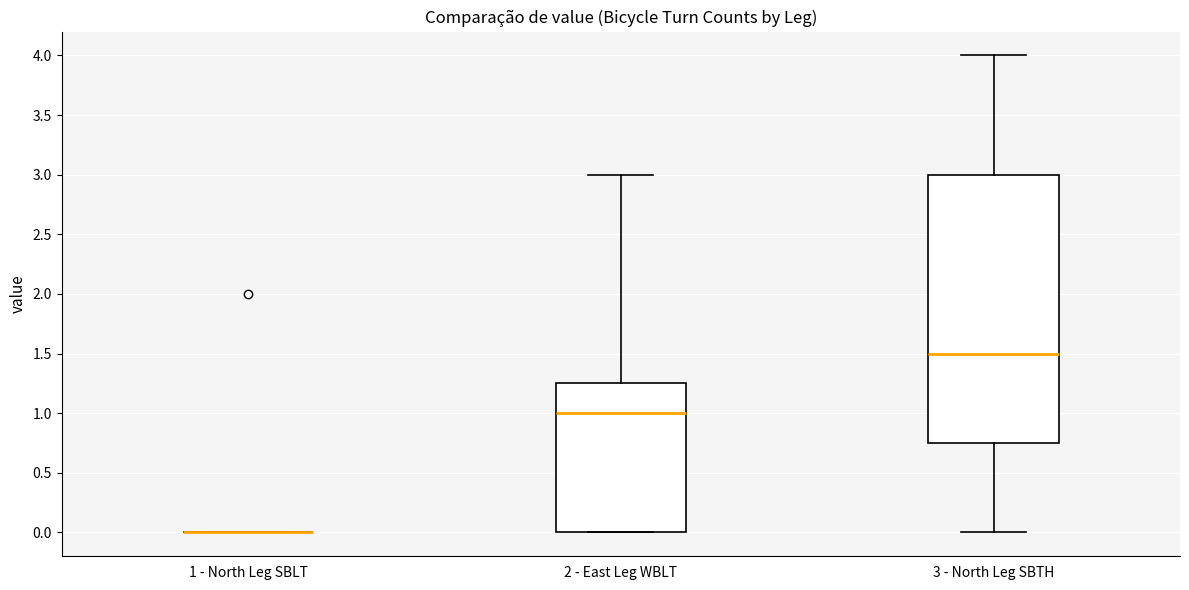

Reading left to right, transcribe this box plot: for each box, give where its median line is, the range the box spans, and where its two whiskers end, as read against the y-axis. The values are not printed on the chart, so give them approximately, as read against the axis.

1 - North Leg SBLT: box collapsed to a line at 0.00, whiskers 0.00 to 0.00
2 - East Leg WBLT: median 1.00, box 0.00 to 1.25, whiskers 0.00 to 3.00
3 - North Leg SBTH: median 1.50, box 0.75 to 3.00, whiskers 0.00 to 4.00